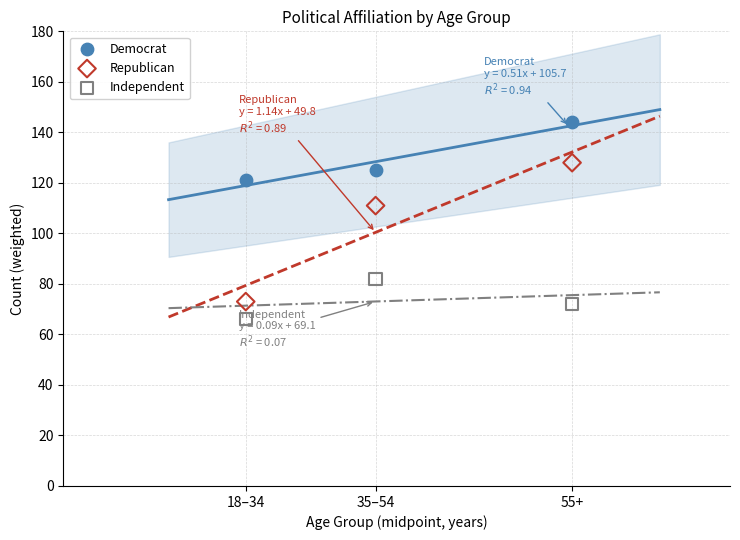

What are all the series names shown in the legend?

Democrat, Republican, Independent